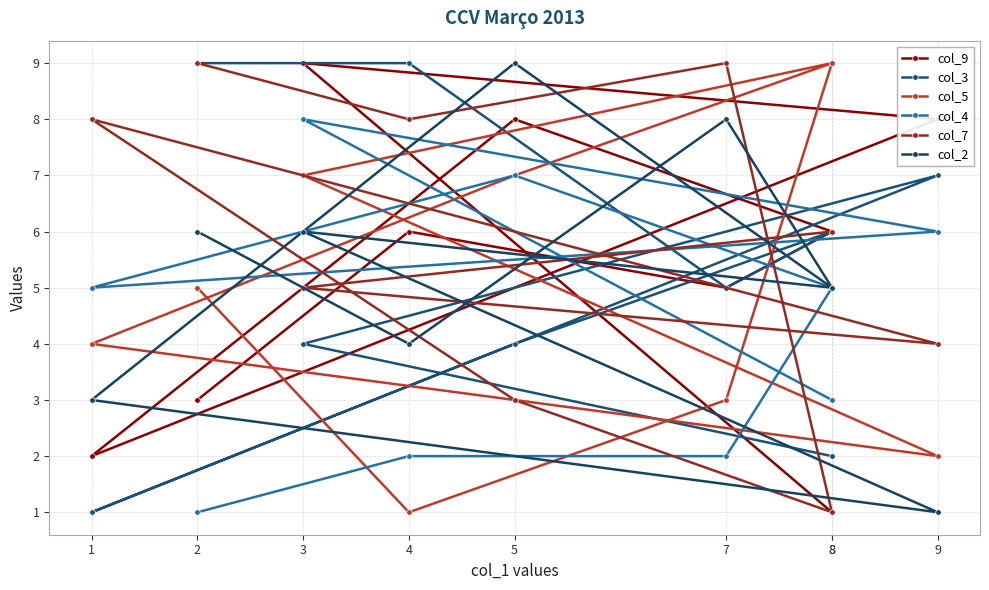

What is the total value across all series at 9?

28